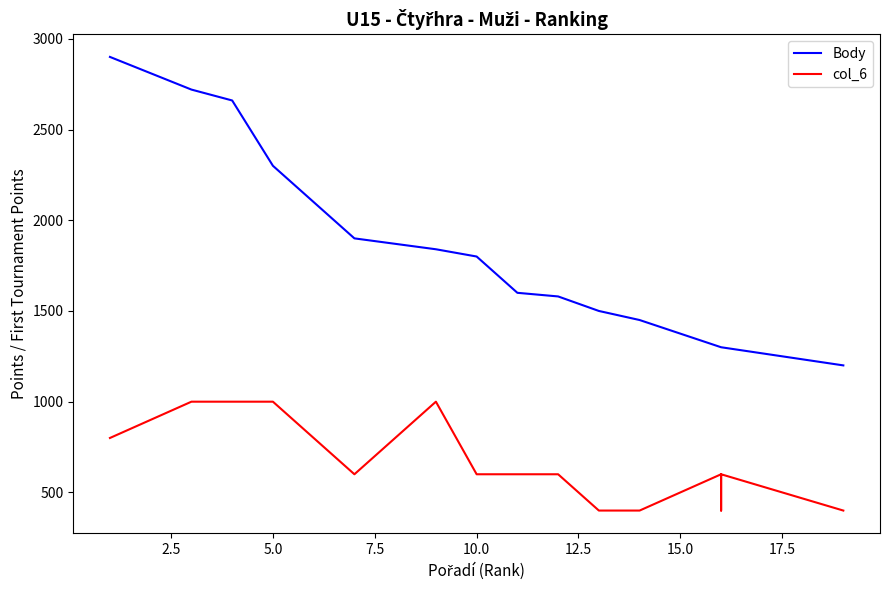

Does the chart have visible grid lines?

No